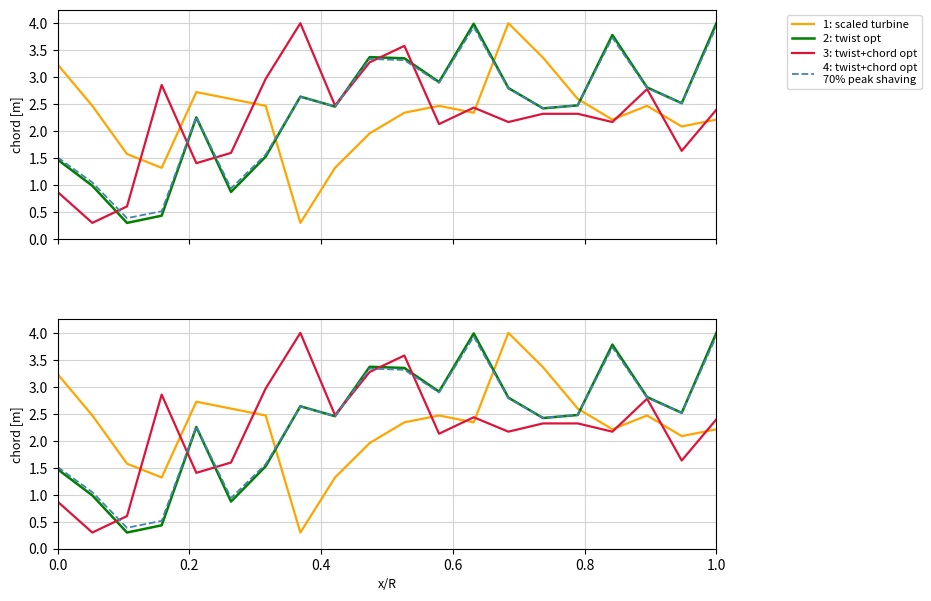

Which category has the highest value in the 4: twist+chord opt
70% peak shaving series?

1.0